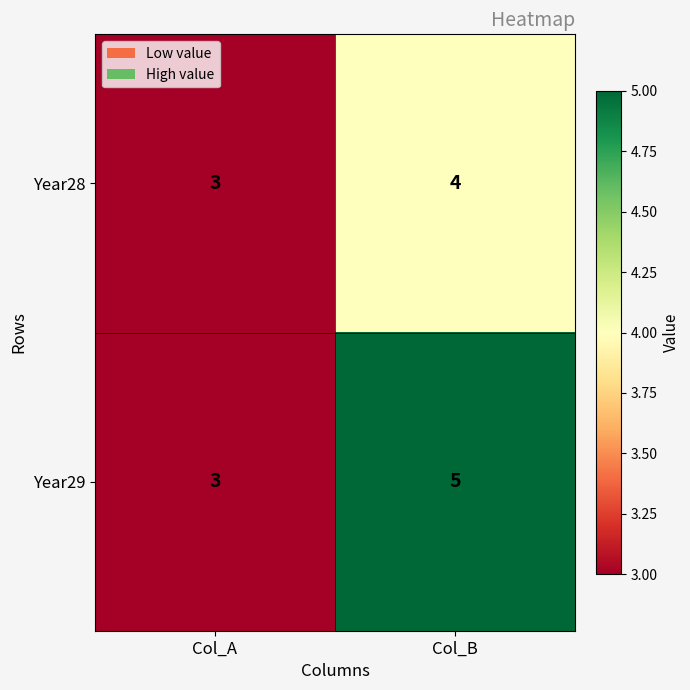

Which series has the largest total across all categories?

Year29